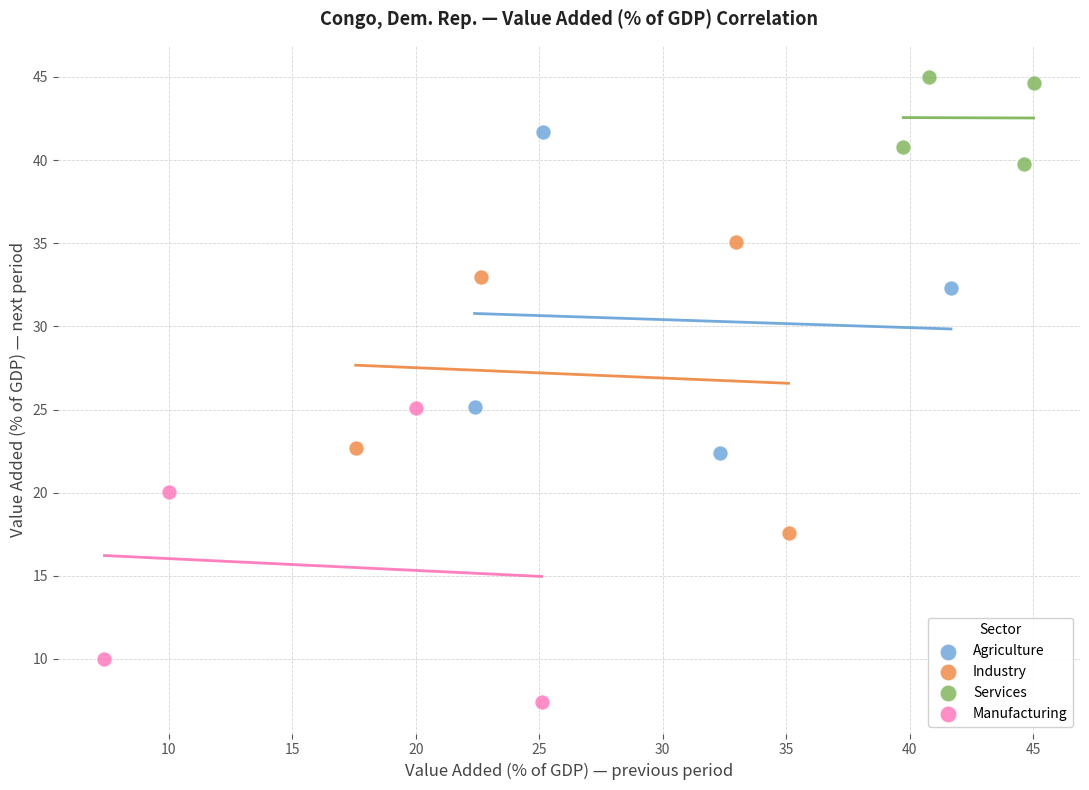

Which series contains the highest Y value?

Services